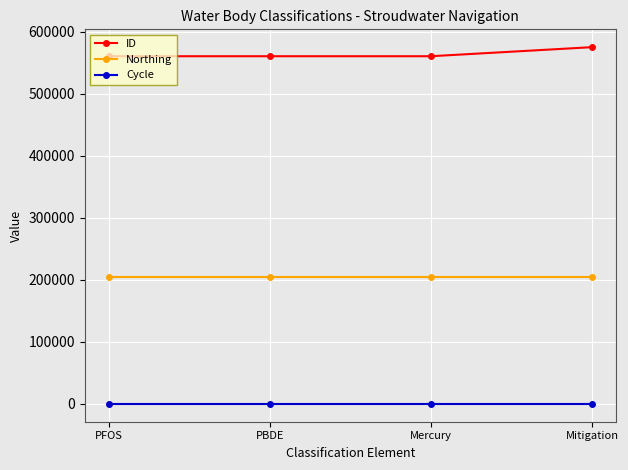

Which series has the widest spread of values?

ID